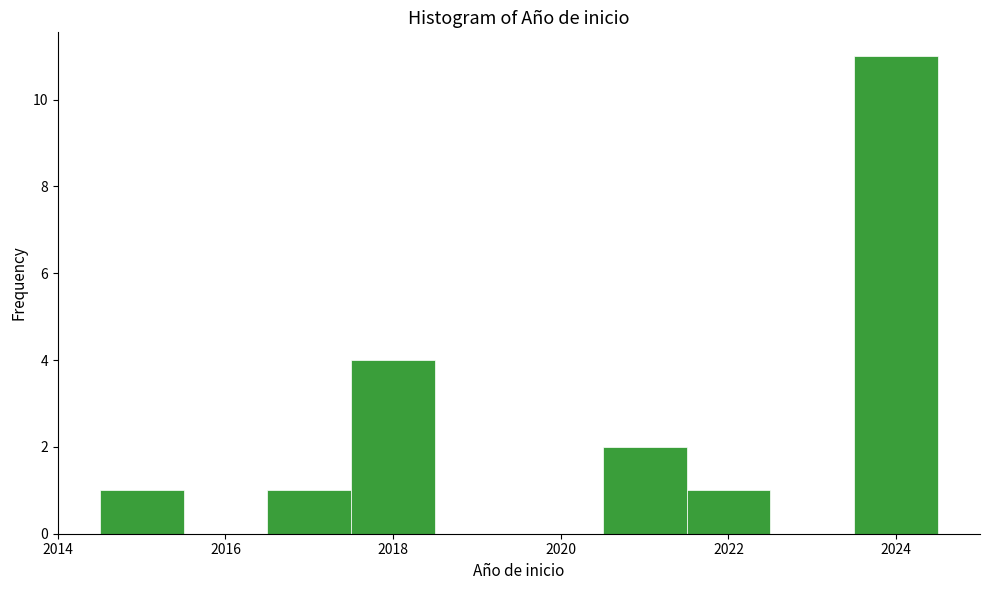

Over which range of the x-axis is the bar tallest?

2023.5 to 2024.5